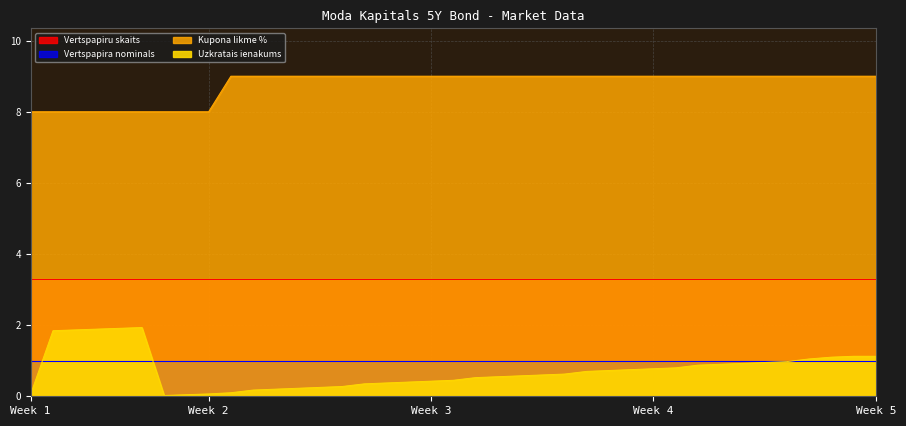

True or false: Kupona likme % and Uzkratais ienakums cross at least once.

False